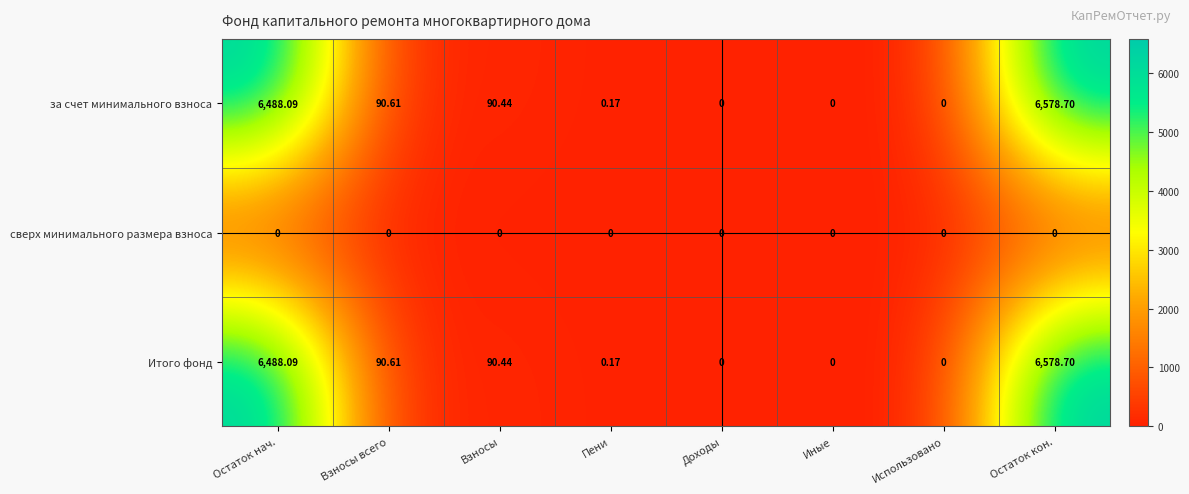

What is the spread (max minus min) of values at Остаток нач.?

6488.1